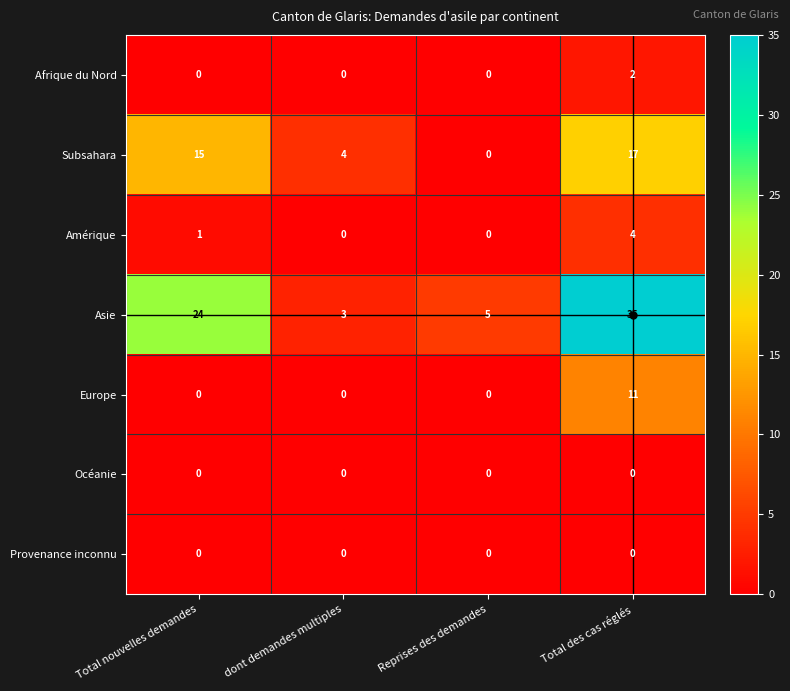

What is the average value of the Asie series?

17